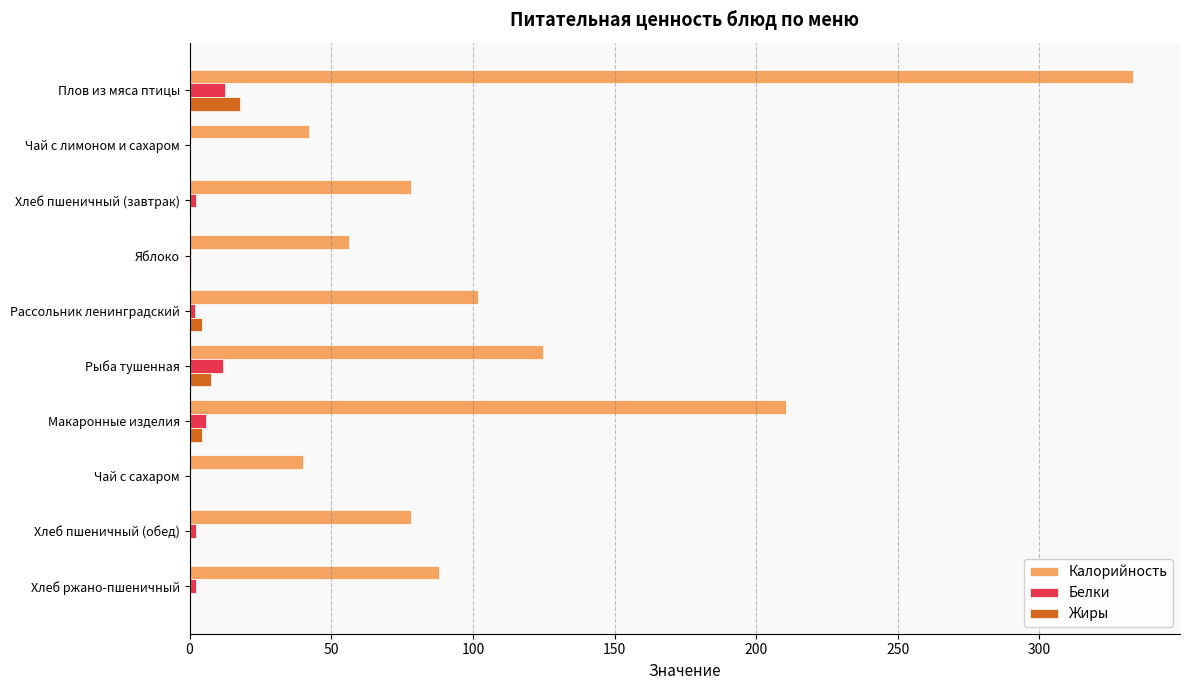

Is the value of Белки at Яблоко greater than the value of Калорийность at Хлеб пшеничный (обед)?

No